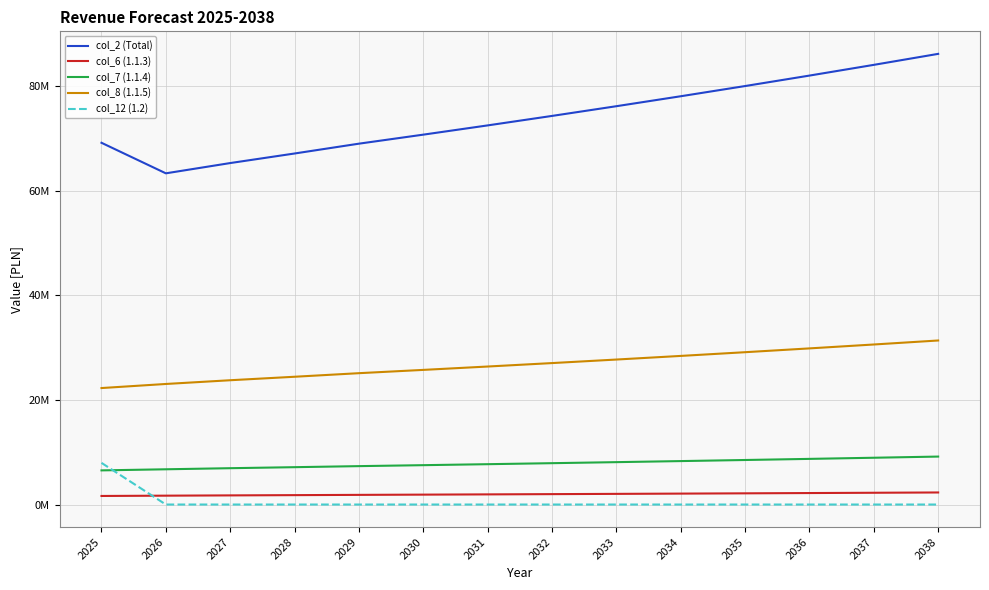

Where is col_12 (1.2) nearest to the value 3981556?

2026